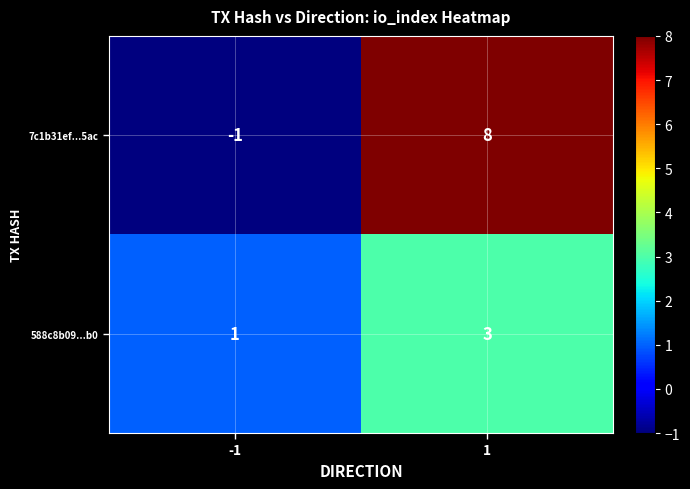

What is the spread (max minus min) of values at -1?

2